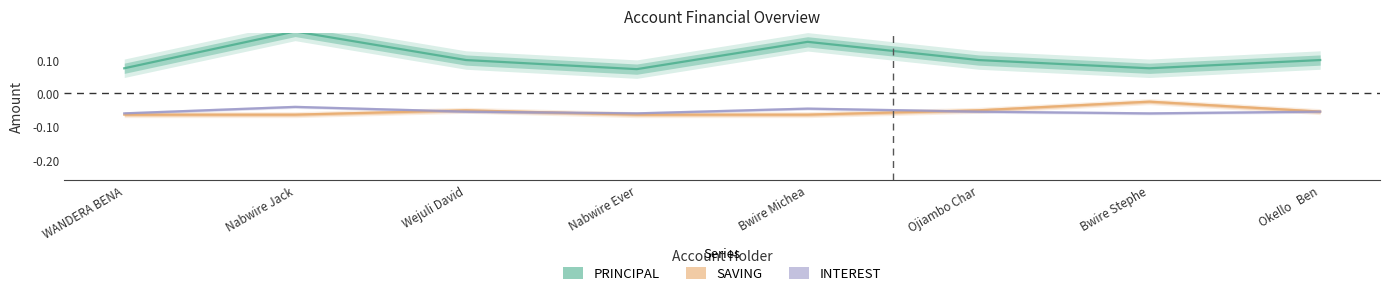

Which series has the largest total across all categories?

PRINCIPAL